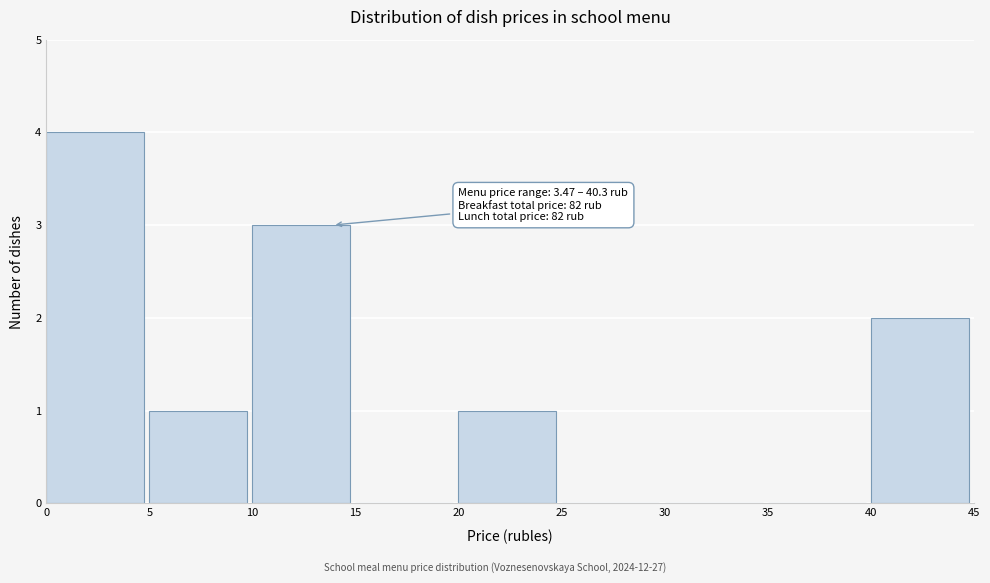

Over which range of the x-axis is the bar tallest?

0 to 5